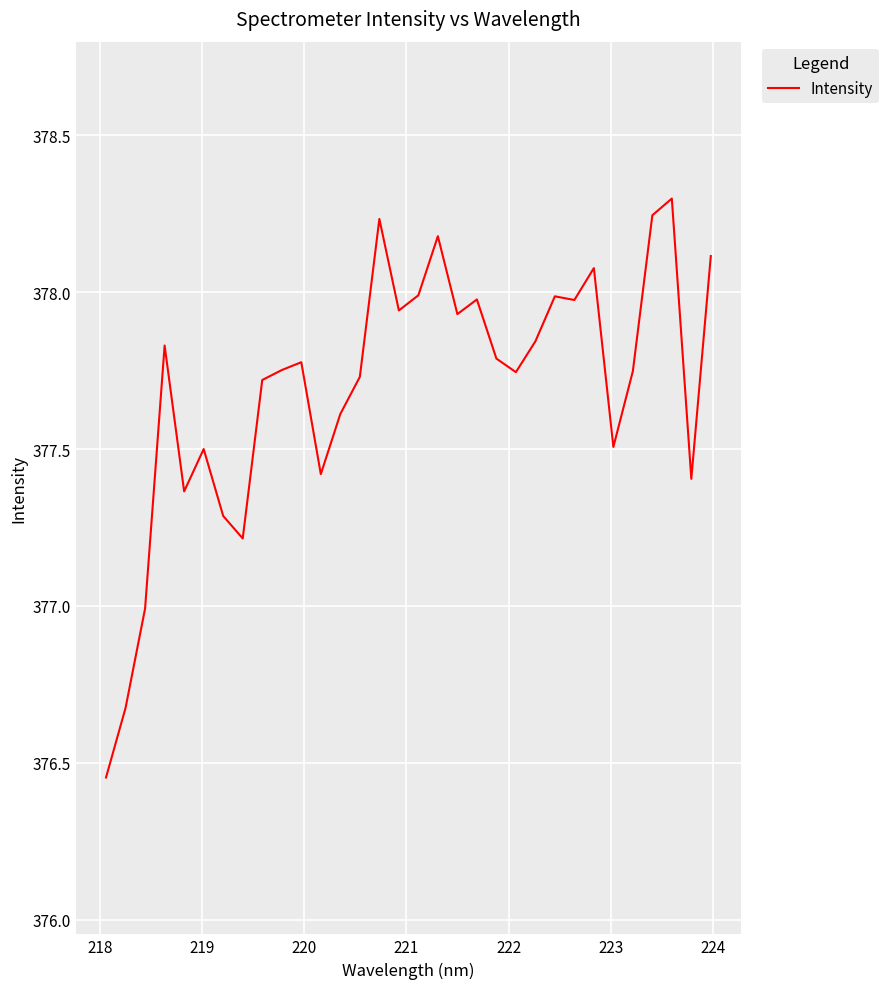

What is the maximum value shown in the chart?

378.3